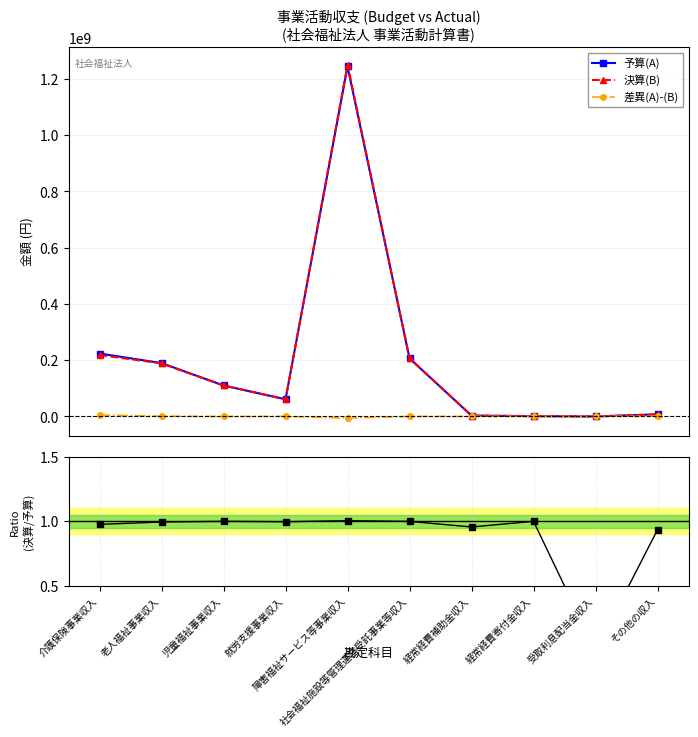

What is the label of the 3rd point from the right?

経常経費寄付金収入